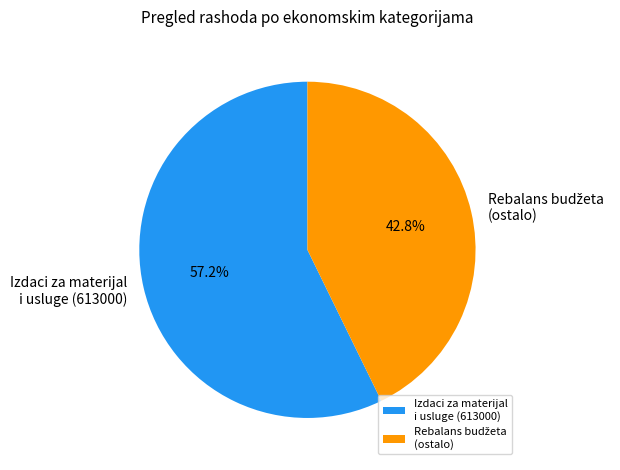

Is there any slice that represents more than half of the pie?

Yes